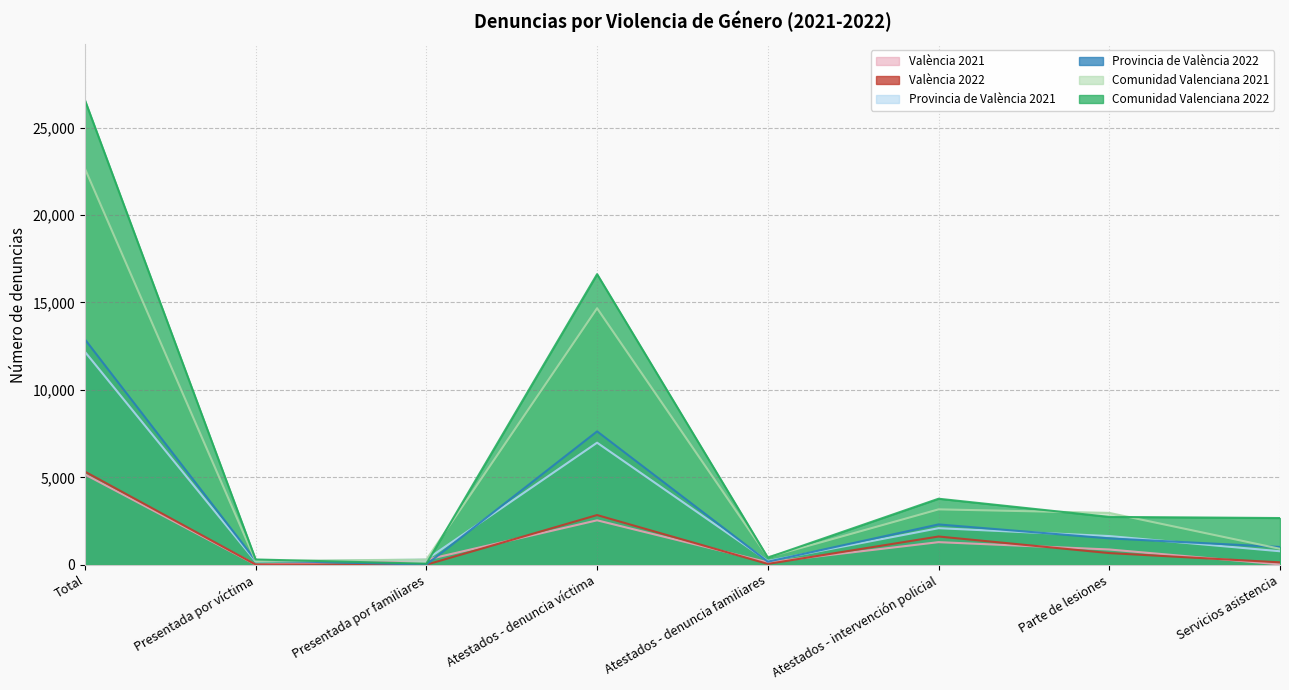

Reading right to left, what are all the values shown in this chart?

València 2021: 22	873	1292	142	2541	288	7	5165
València 2022: 137	667	1615	48	2841	3	14	5325
Provincia de València 2021: 772	1640	2091	214	6979	295	185	12176
Provincia de València 2022: 1017	1508	2306	176	7626	12	242	12887
Comunidad Valenciana 2021: 913	2965	3167	433	14665	297	214	22654
Comunidad Valenciana 2022: 2671	2736	3775	406	16614	61	303	26566